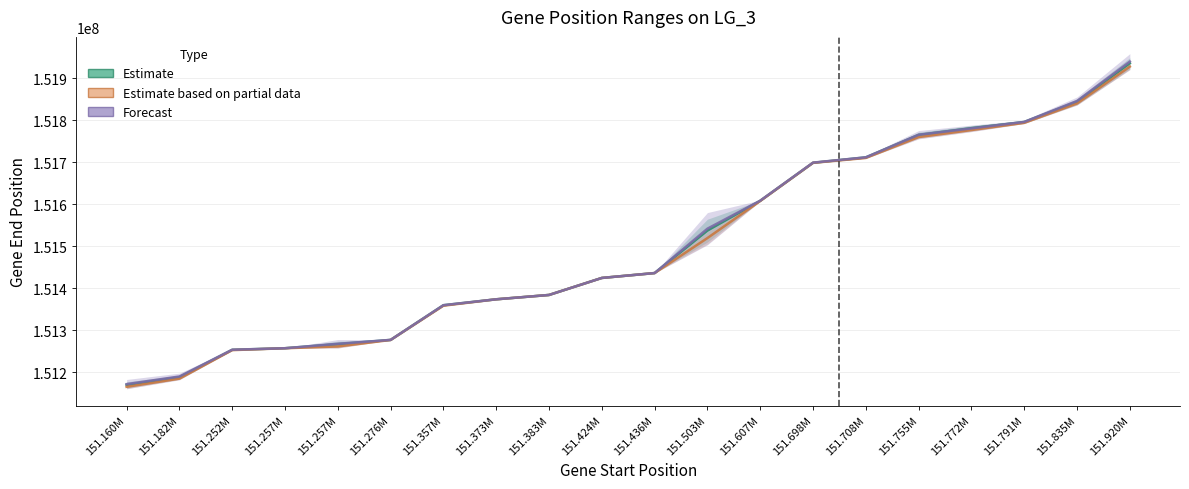

What is the average value of the Forecast series?

151500336.3